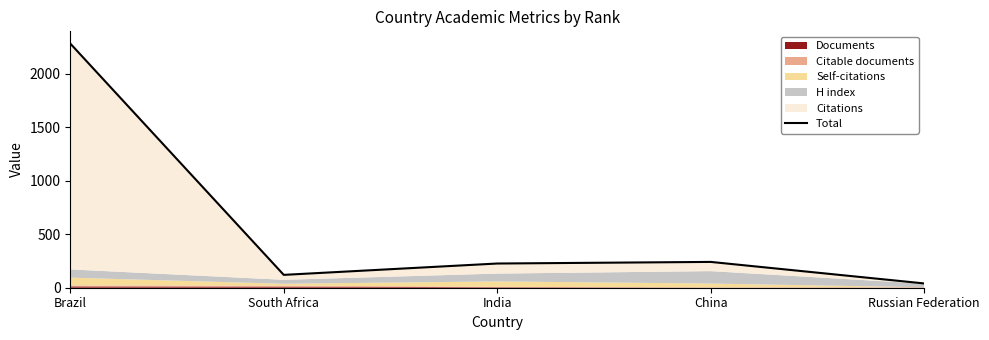

How many lines are shown in the chart?

1